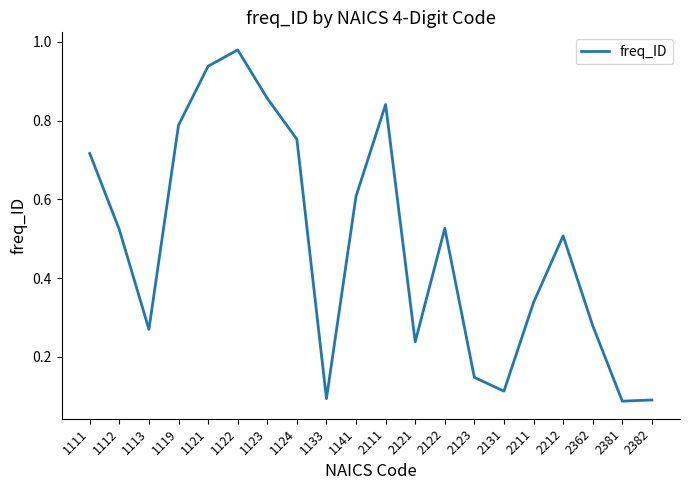

Is it true that the value at 2381 is 0.0?

False